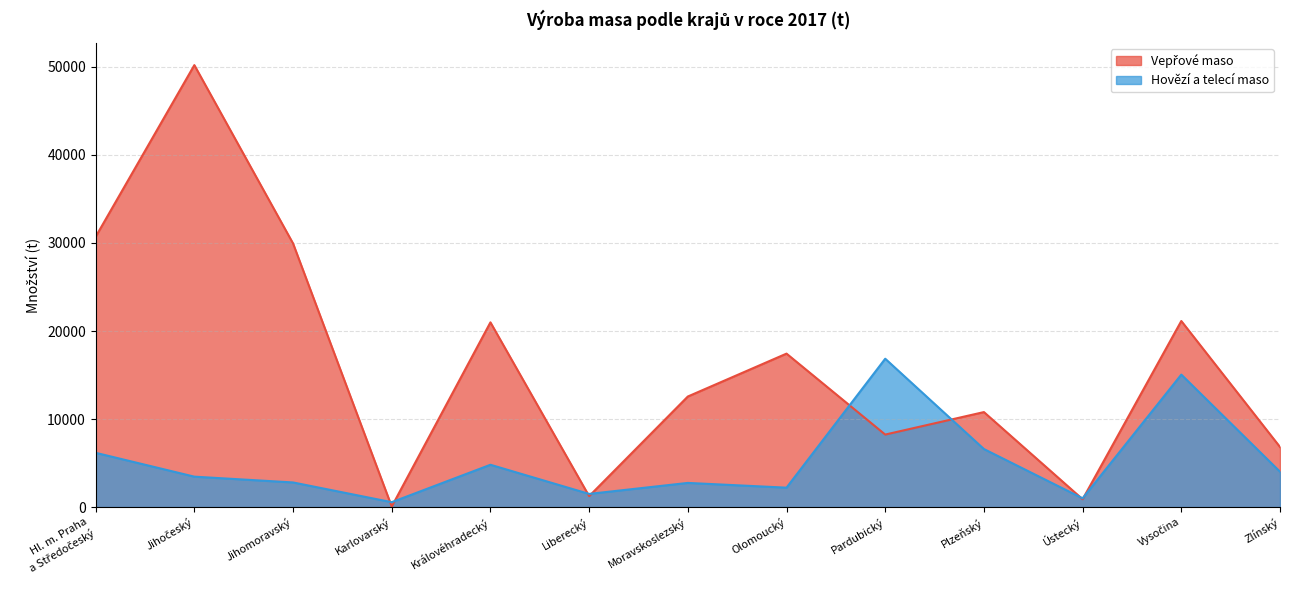

Rank the series by their average value, from lowest to highest.

Hovězí a telecí maso, Vepřové maso